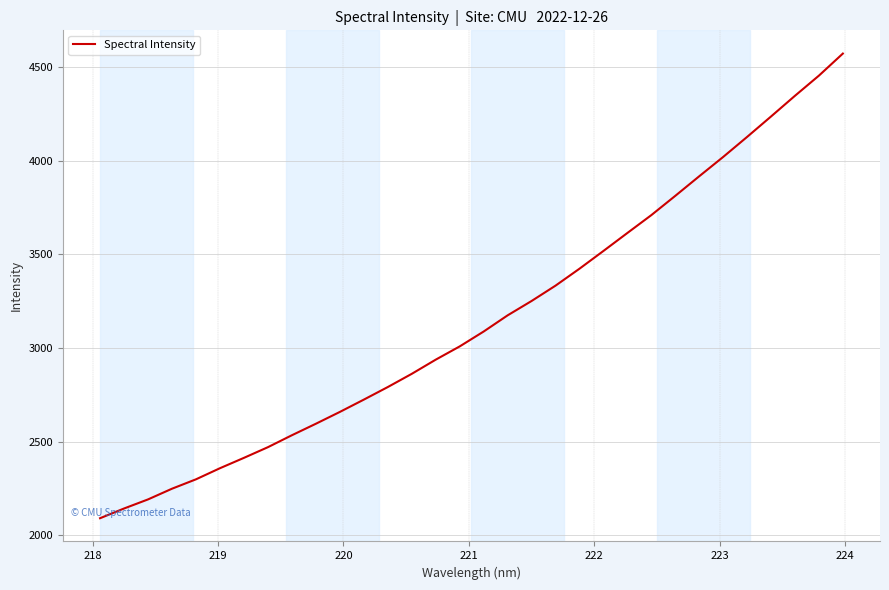

What is the difference between the maximum and minimum values?

2481.2